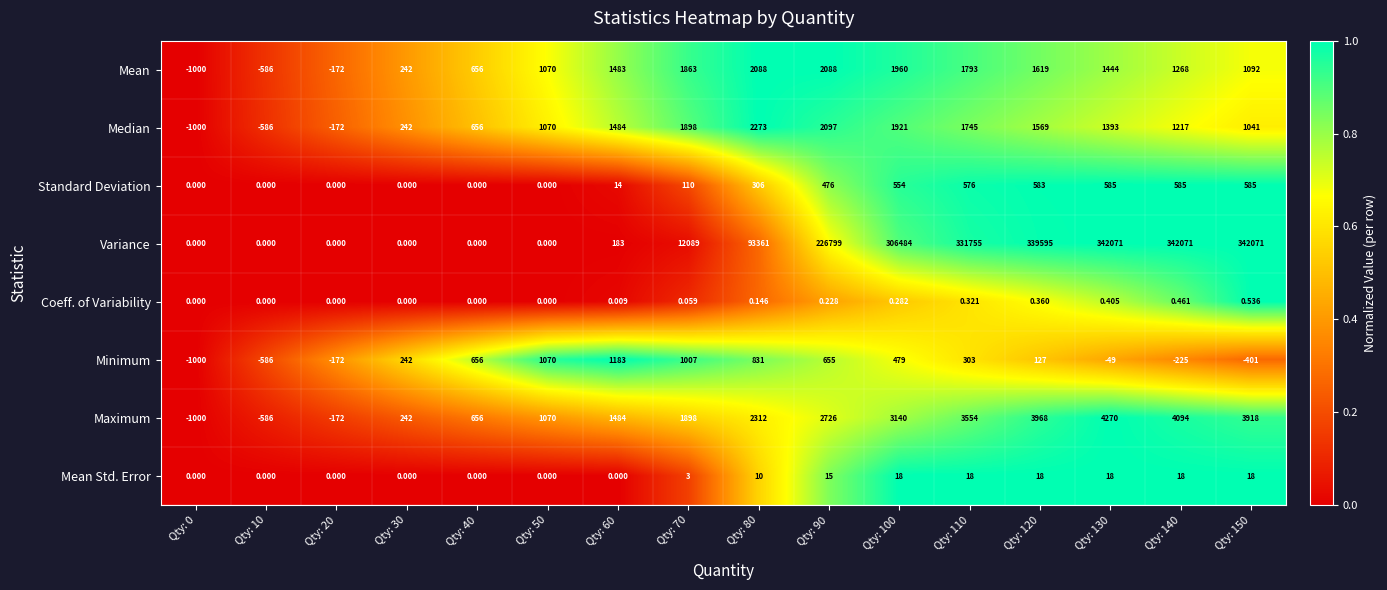

List the series in order of their peak value, highest first.

Variance, Maximum, Median, Mean, Minimum, Standard Deviation, Mean Std. Error, Coeff. of Variability